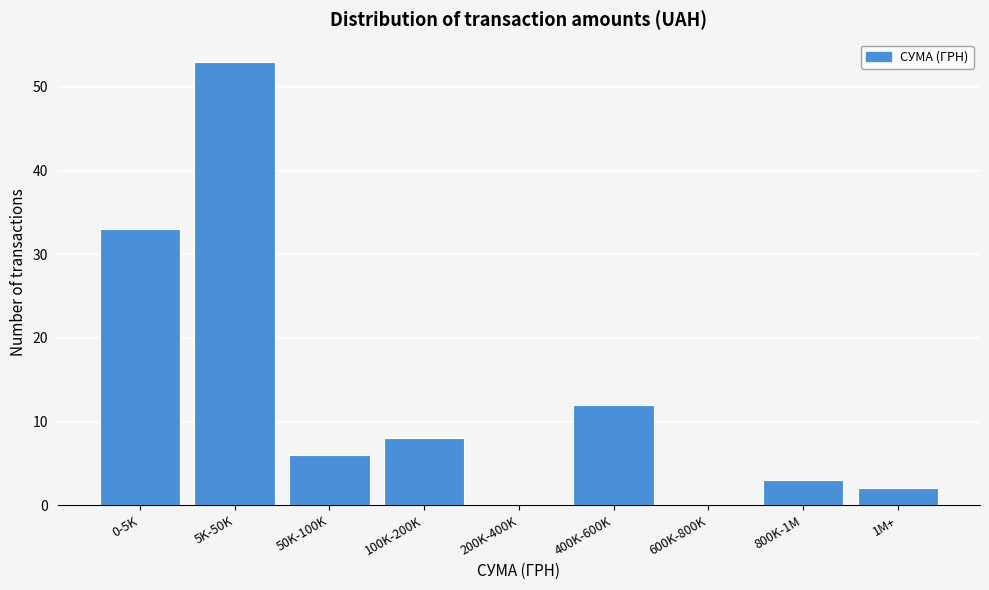

Reading right to left, transcribe all the data shown in this chart.

1M+=2	800K-1M=3	600K-800K=0	400K-600K=12	200K-400K=0	100K-200K=8	50K-100K=6	5K-50K=53	0-5K=33